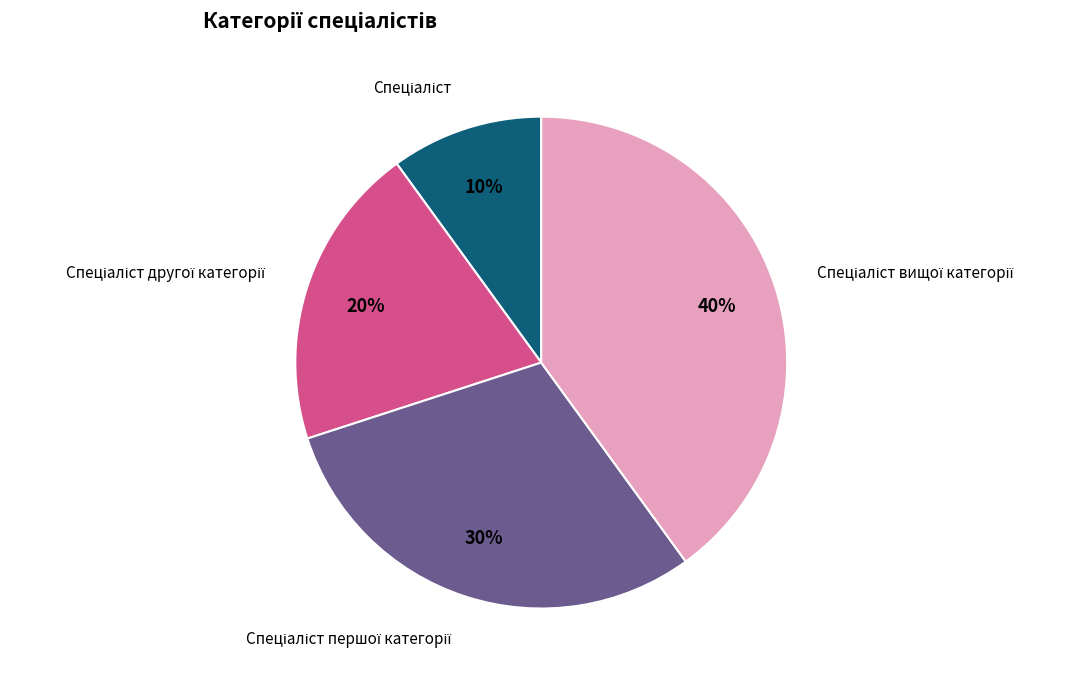

How many slices are in this pie chart?

4